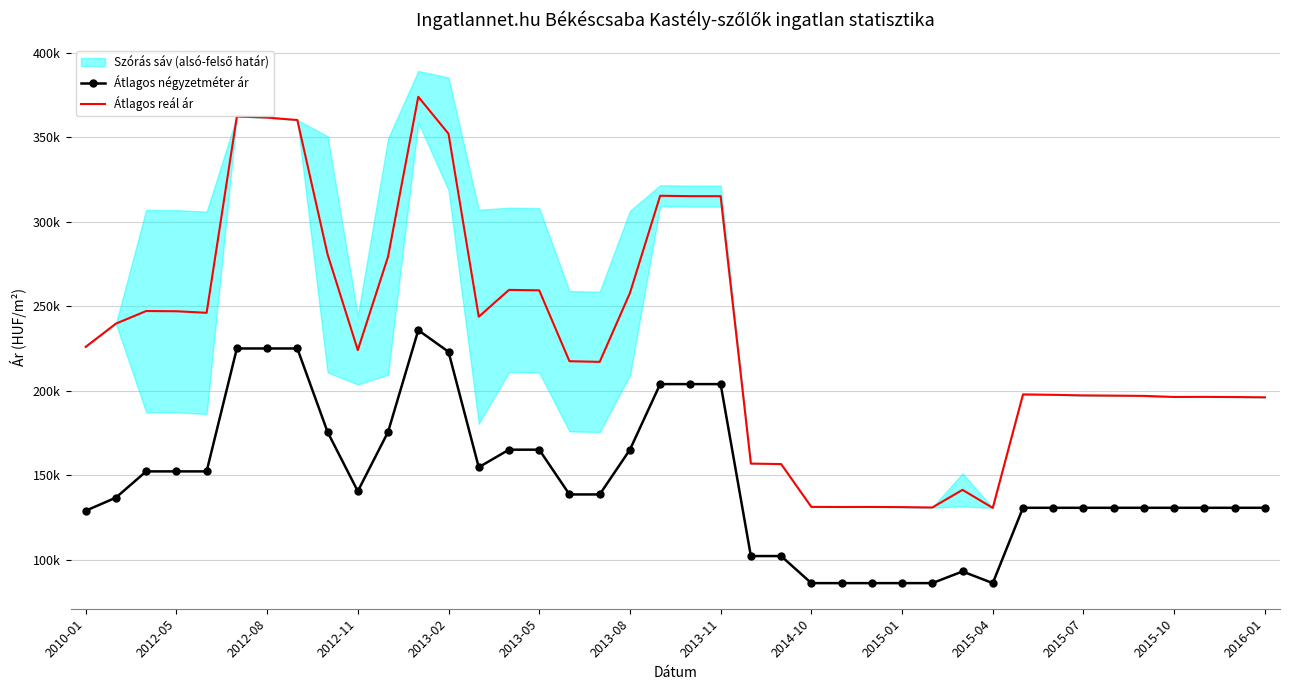

Reading left to right, list all the values displayed in this chart.

Átlagos négyzetméter ár: 129012	136774	152297	152297	152297	225000	225000	225000	175605	140569	175605	235800	223050	154750	165134	165134	138661	138661	165134	203916	203916	203916	102222	102222	86206	86206	86206	86206	86206	93103	86206	130769	130769	130769	130769	130769	130769	130769	130769	130769
Átlagos reál ár: 225957	239690	247142	247010	246090	362218	361548	360119	280691	224040	279294	373858	351989	243763	259649	259380	217461	217069	257780	315322	315082	315082	156911	156634	131298	131232	131265	131166	130937	141377	130708	197831	197585	197241	197095	196948	196315	196364	196267	196121